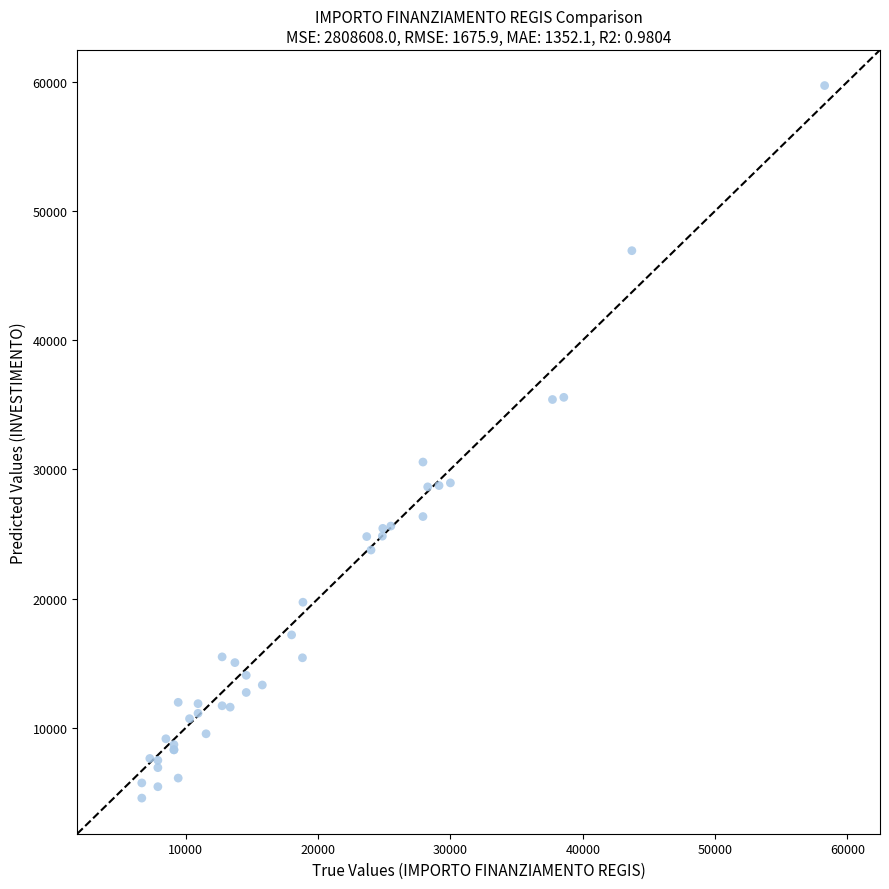

What Y value in the scatter plot is closest to 32128?

30564.6